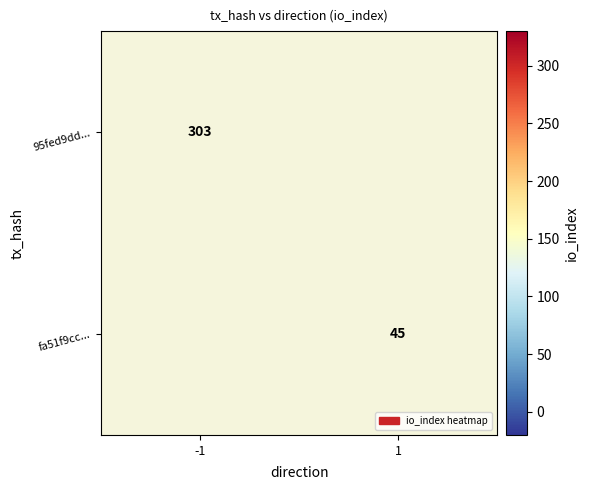

The value of 95fed9dd... at -1 is 178. True or false?

False